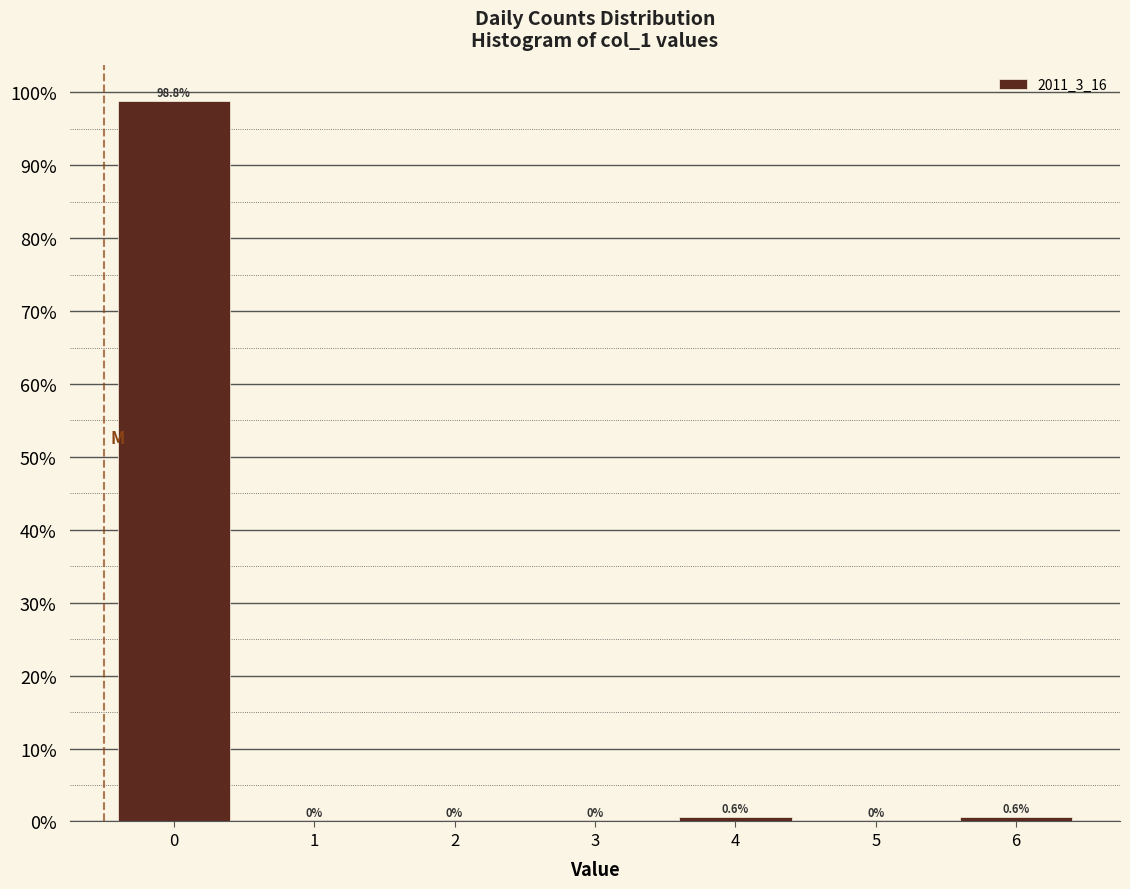

Reading left to right, transcribe all the data shown in this chart.

0=98.8	1=0.0	2=0.0	3=0.0	4=0.6	5=0.0	6=0.6